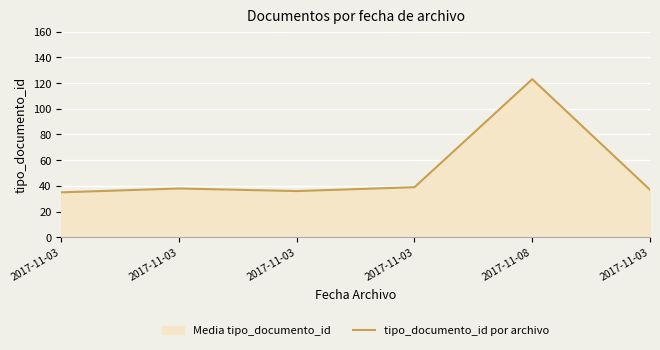

List the labels in order of value, largest first.

2017-11-08, 2017-11-03, 2017-11-03, 2017-11-03, 2017-11-03, 2017-11-03